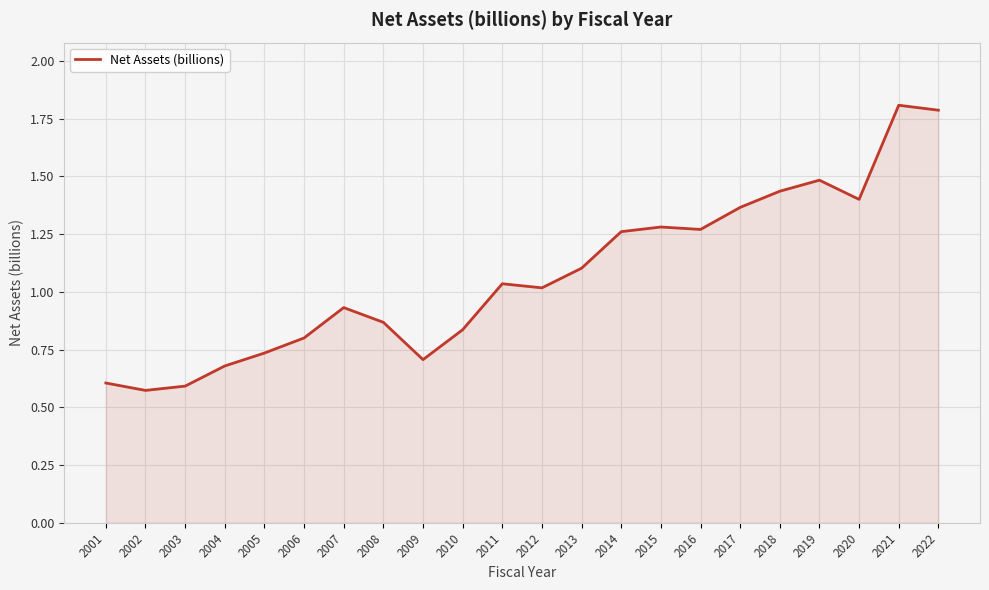

Which label corresponds to the smallest value in the chart?

2002